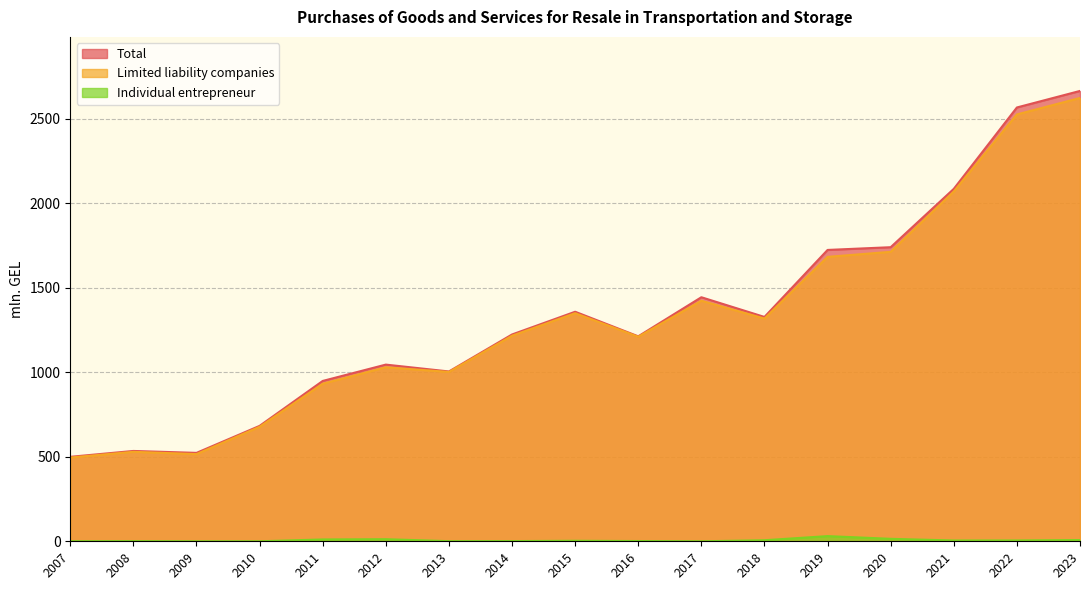

What are all the series names shown in the legend?

Total, Limited liability companies, Individual entrepreneur